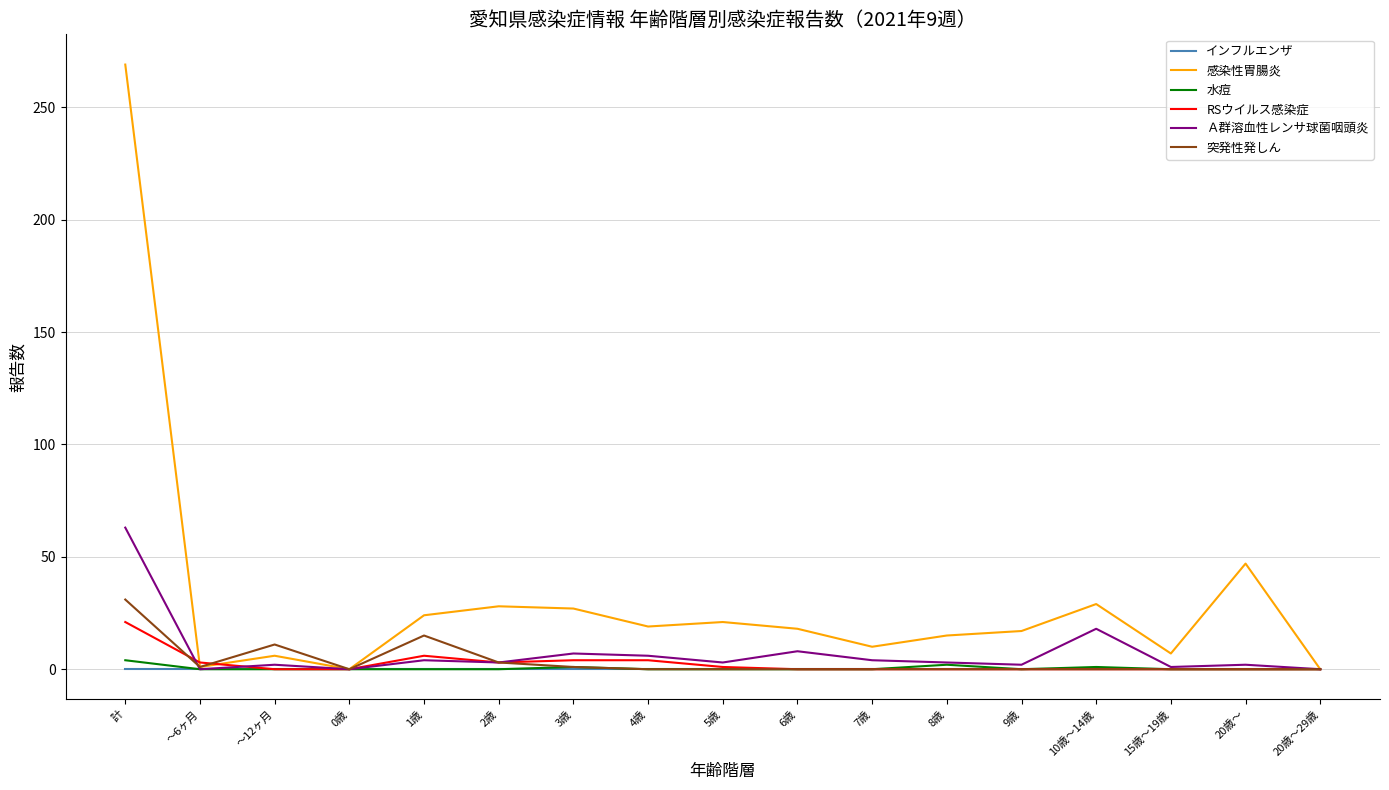

Is it true that RSウイルス感染症 equals 0 at 6歳?

True